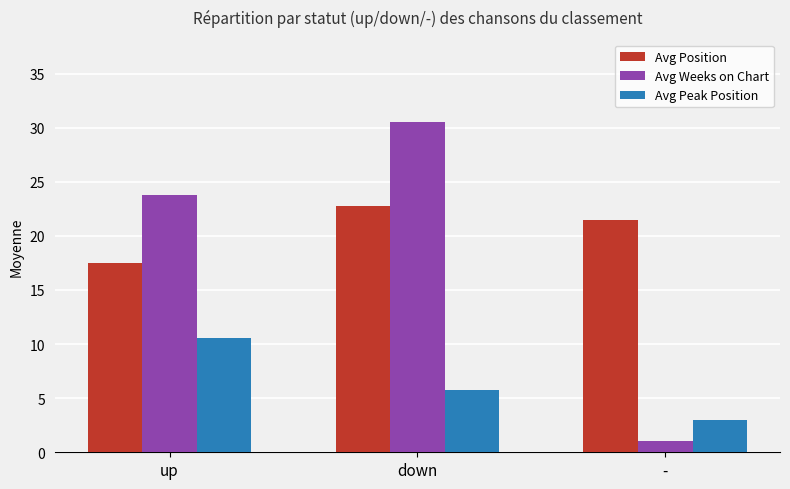

Rank the categories by Avg Weeks on Chart value from lowest to highest.

-, up, down